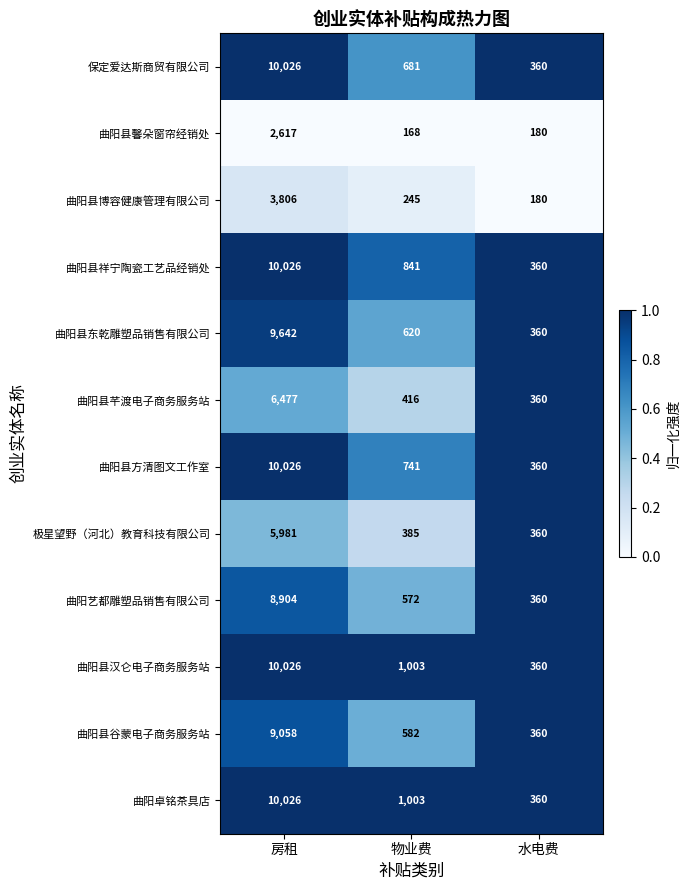

Where does the 曲阳艺都雕塑品销售有限公司 series first go above 572?

房租